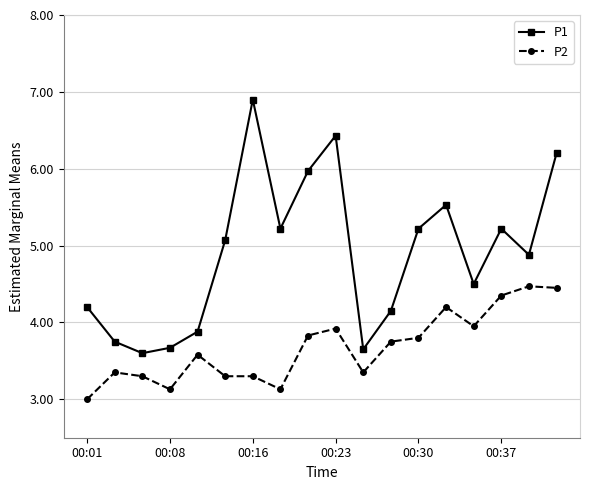

What is the maximum value for P1?

6.9